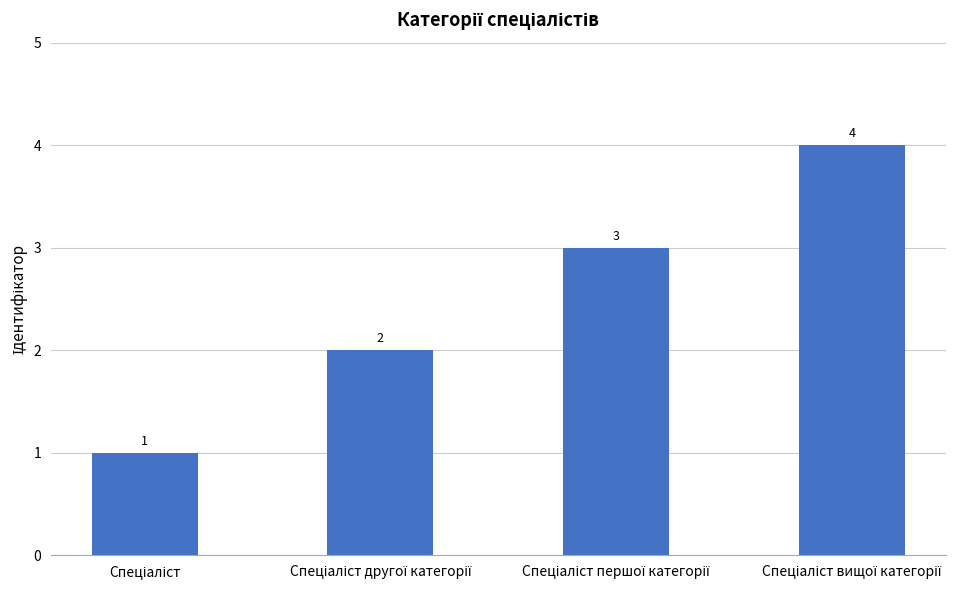

What is the greatest value displayed?

4